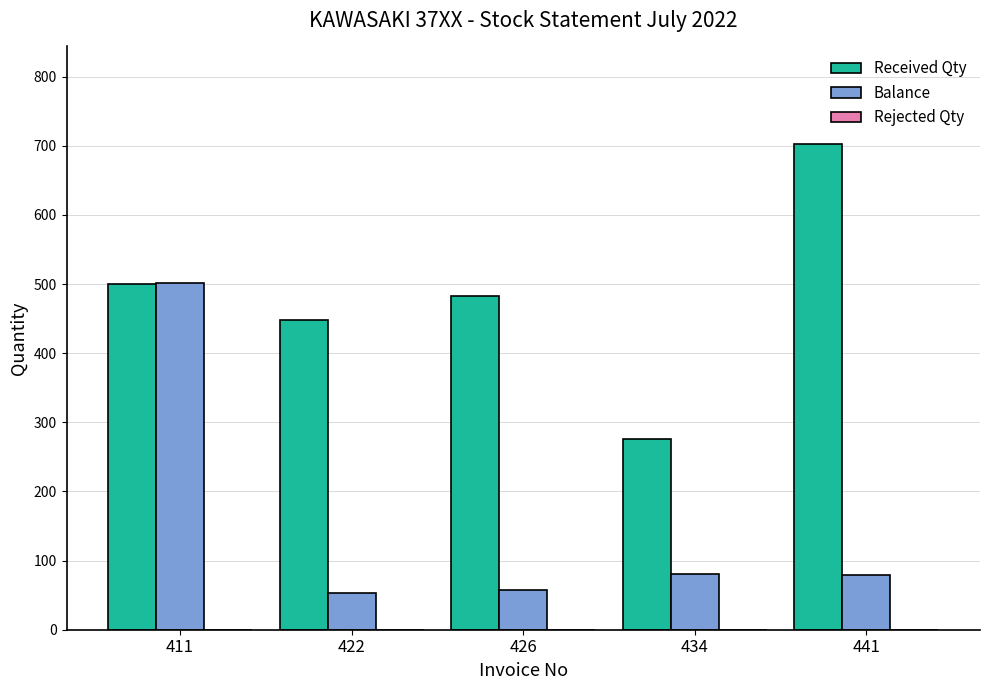

Count the number of data series in this chart.

2